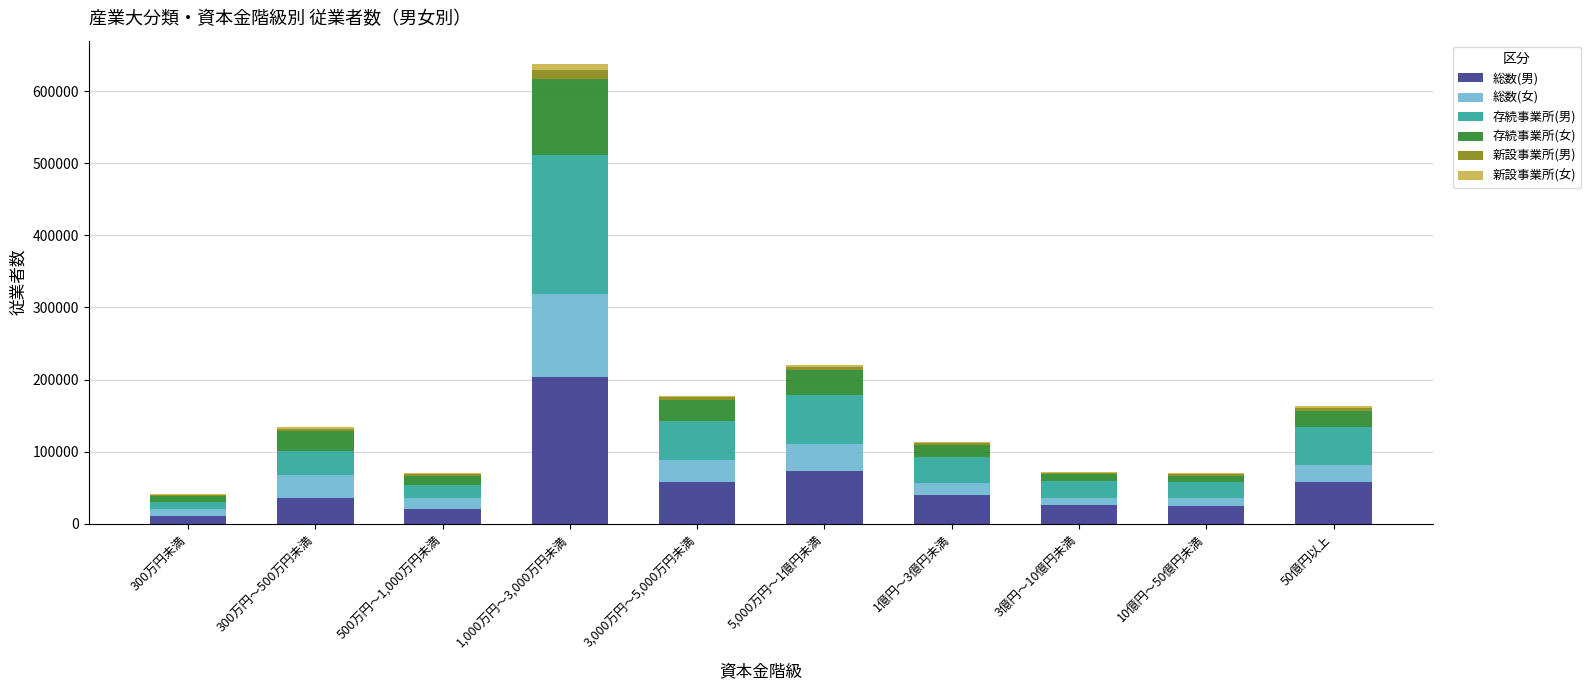

What is the average value of the 総数(男) series?

55211